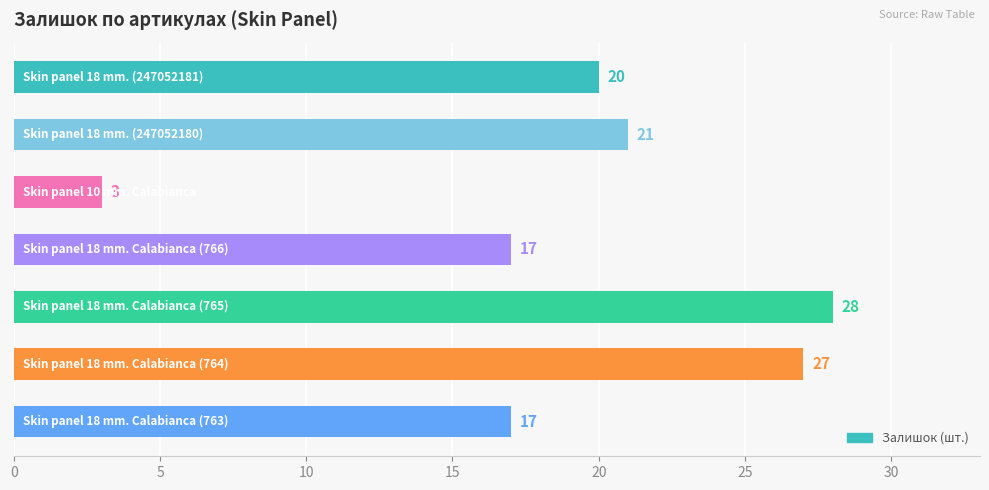

What is the minimum value shown in the chart?

3